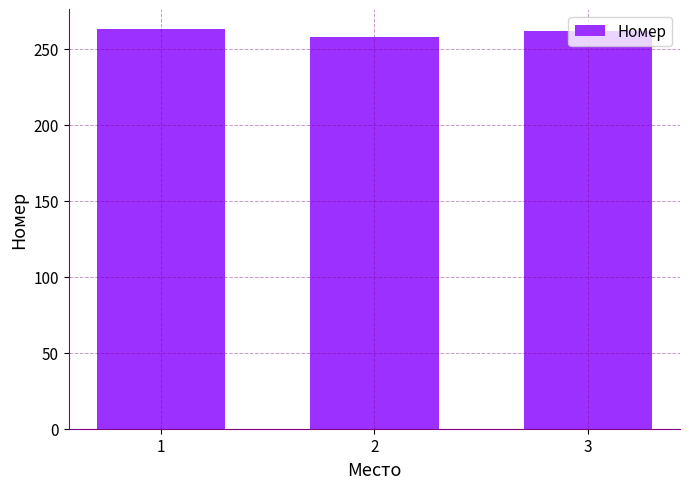

Does the chart contain any negative values?

No